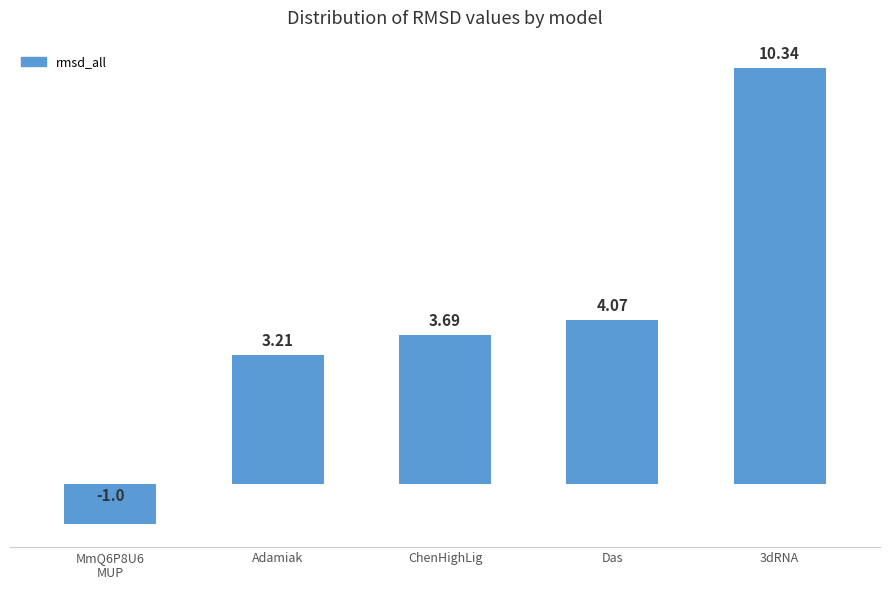

What is the ratio of the value at ChenHighLig to the value at Das?

0.9